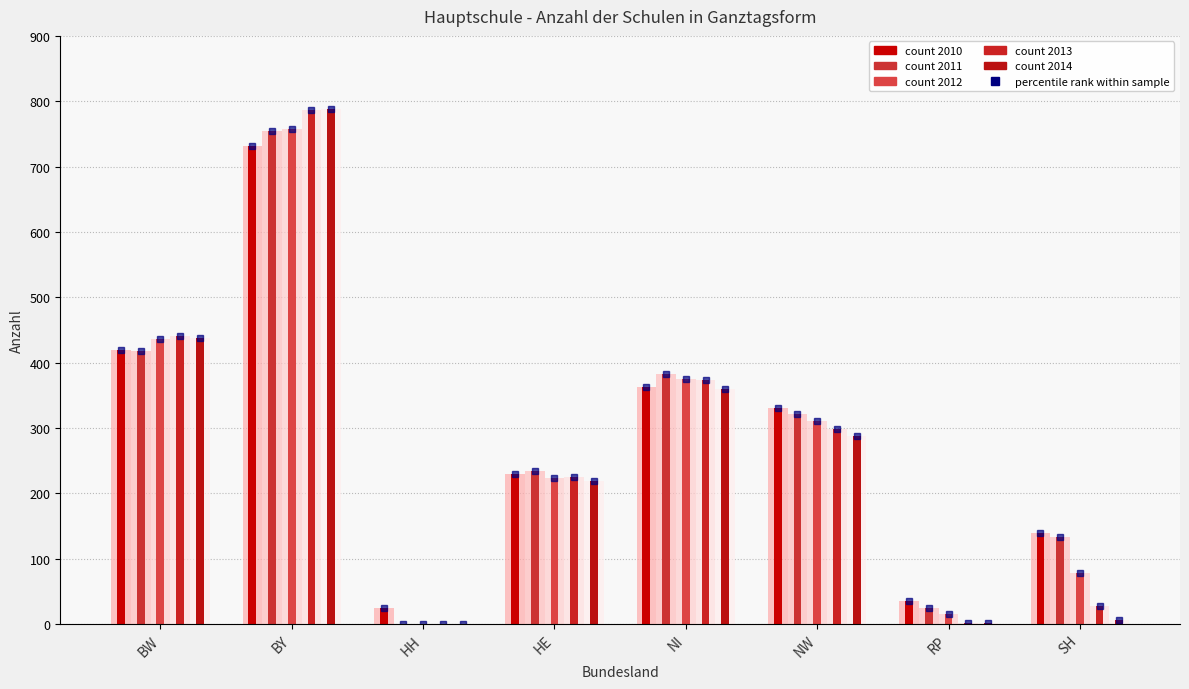

At which label is 2011 closest to 377?

NI